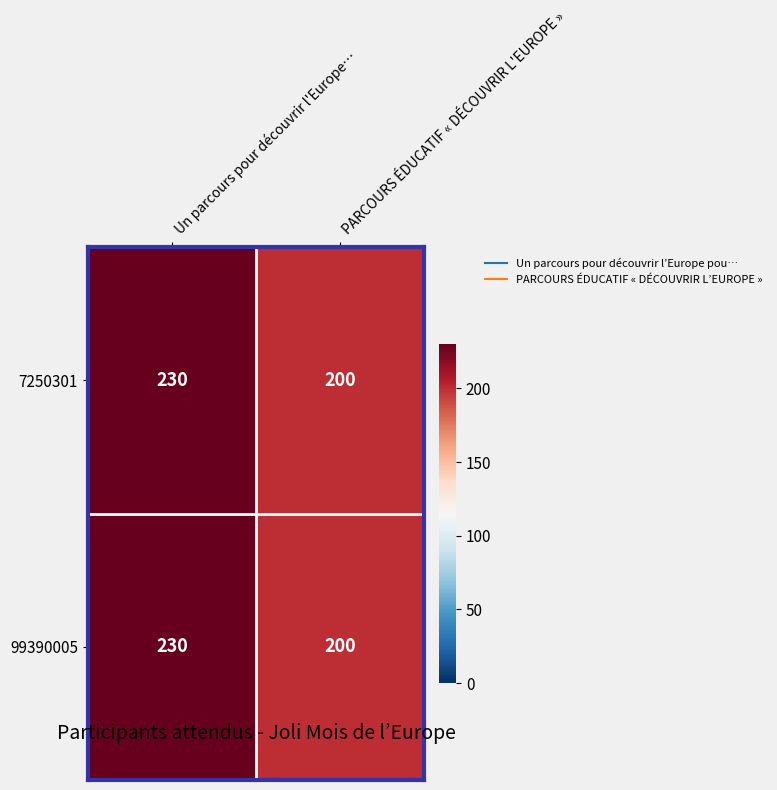

Read the 7250301 value at PARCOURS ÉDUCATIF « DÉCOUVRIR L'EUROPE ».

200